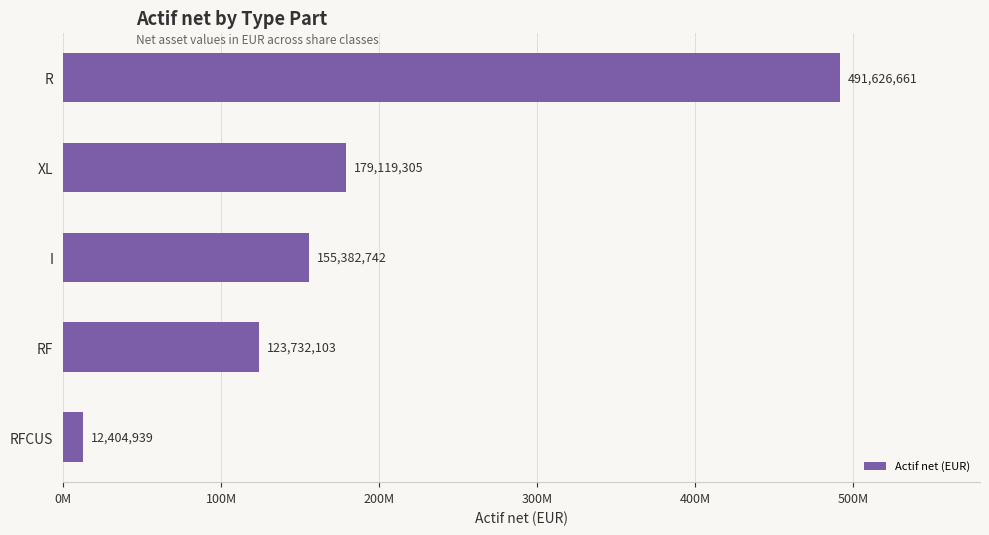

Rank the categories by value from lowest to highest.

RFCUS, RF, I, XL, R